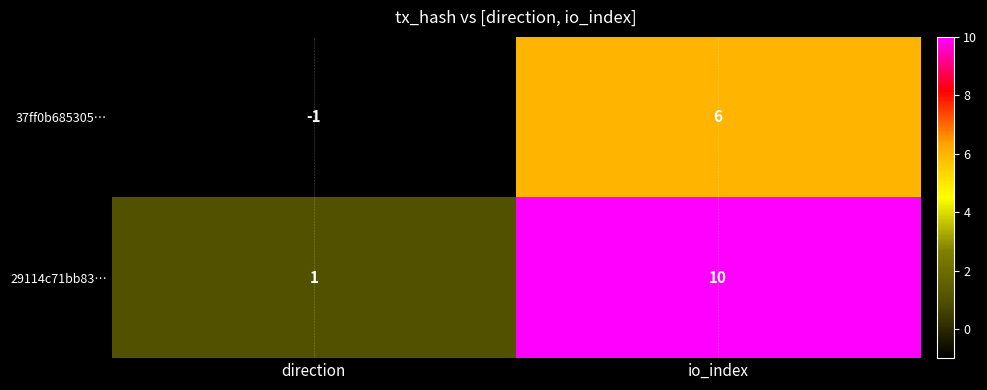

Reading right to left, what are all the values shown in this chart?

37ff0b685305…: 6	-1
29114c71bb83…: 10	1